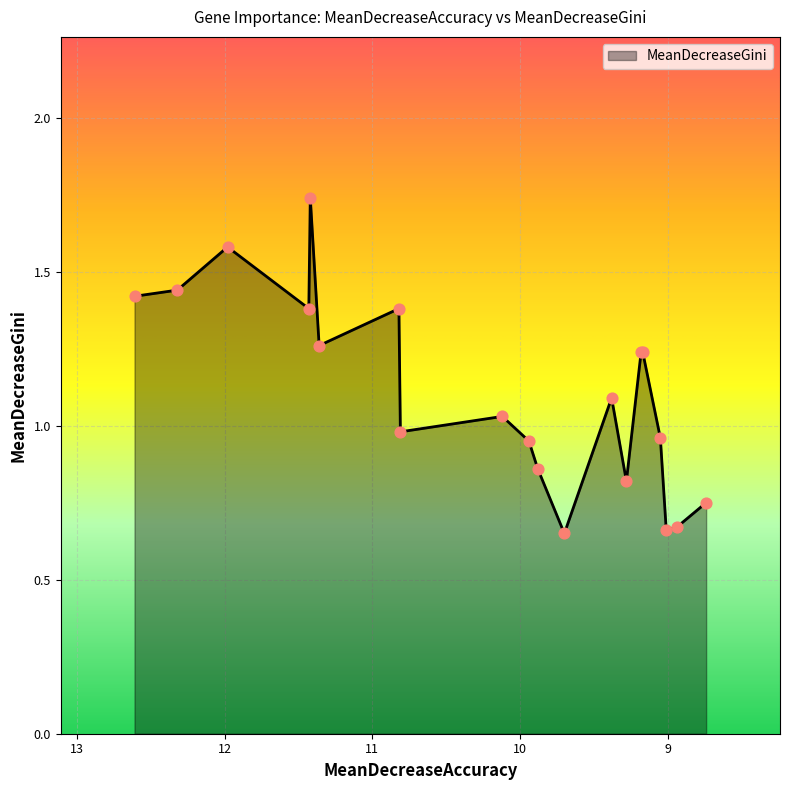

What is the change in value from 4 to 8?

-0.7